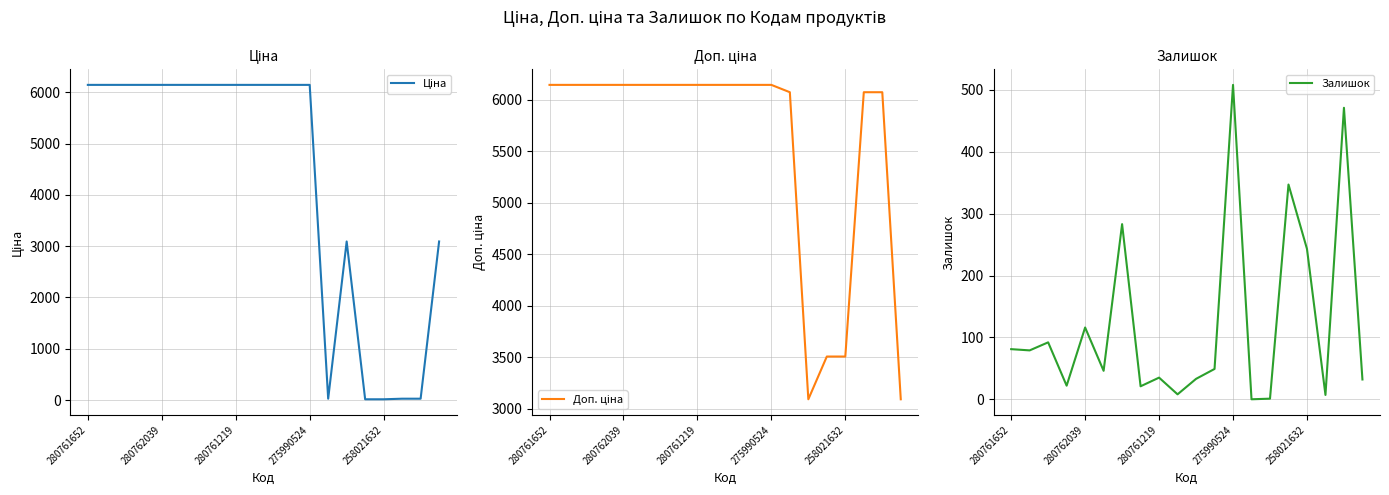

Read the Залишок value at 5.

46.0